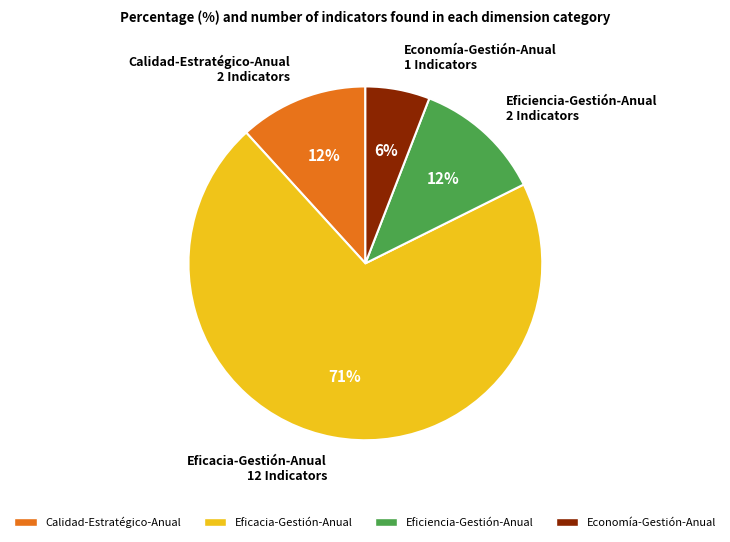

True or false: Calidad-Estratégico-Anual 2 Indicators accounts for 12% of the total.

True